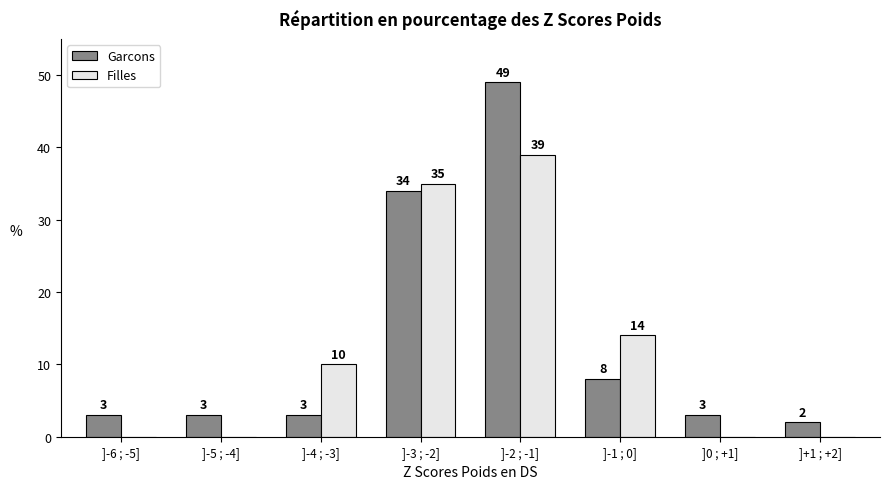

Reading right to left, transcribe all the data shown in this chart.

Garcons: ]+1 ; +2]=2	]0 ; +1]=3	]-1 ; 0]=8	]-2 ; -1]=49	]-3 ; -2]=34	]-4 ; -3]=3	]-5 ; -4]=3	]-6 ; -5]=3
Filles: ]+1 ; +2]=0	]0 ; +1]=0	]-1 ; 0]=14	]-2 ; -1]=39	]-3 ; -2]=35	]-4 ; -3]=10	]-5 ; -4]=0	]-6 ; -5]=0